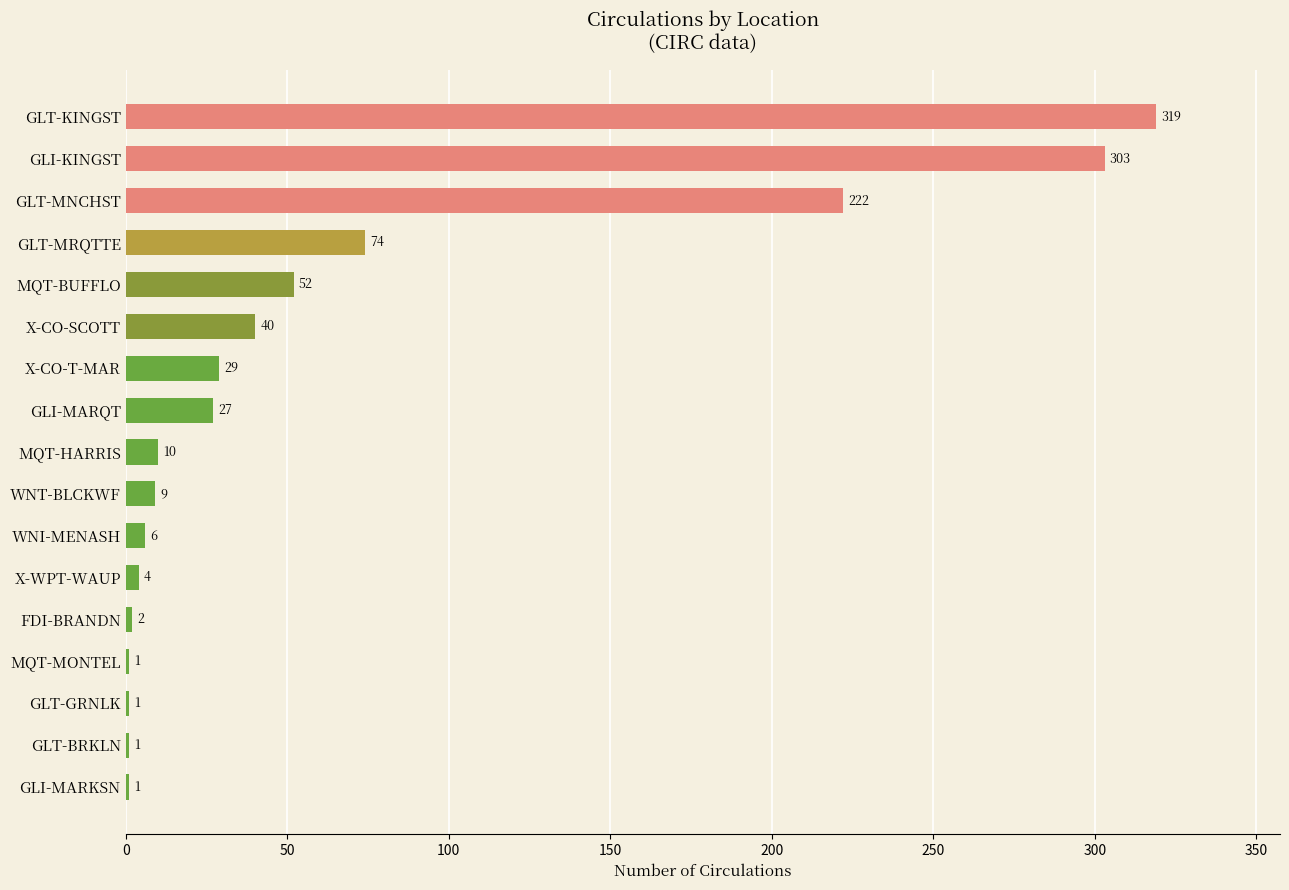

Is it true that the value at GLT-MNCHST is 222?

True